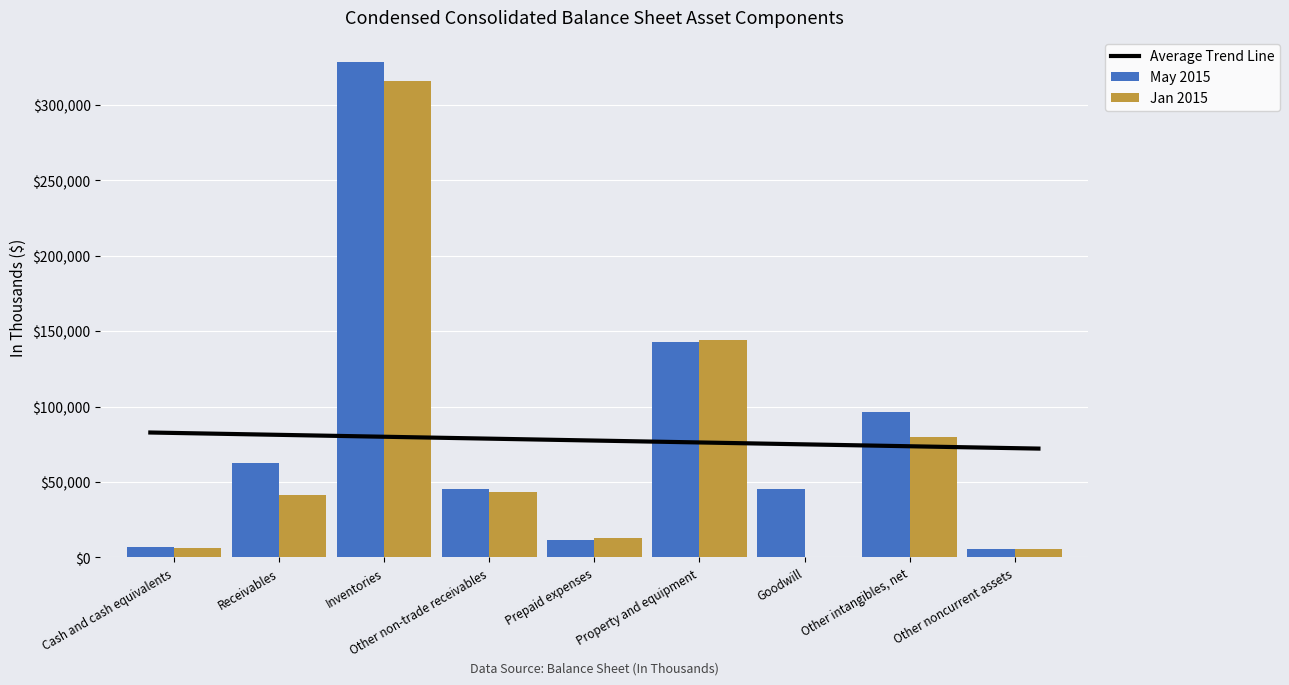

Between Inventories and Prepaid expenses, which series saw the biggest shift?

May 2015